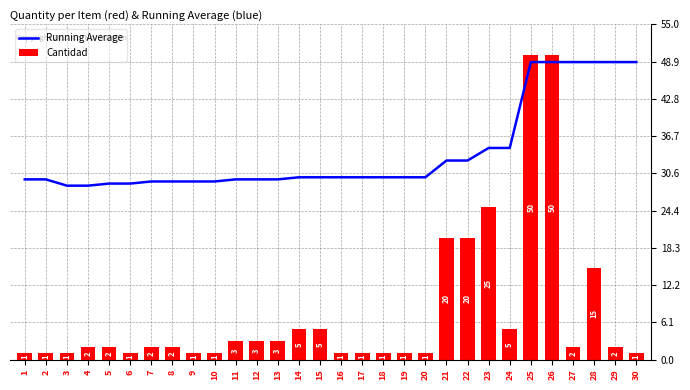

True or false: Running Average has a value of 16.7 at 14.

False